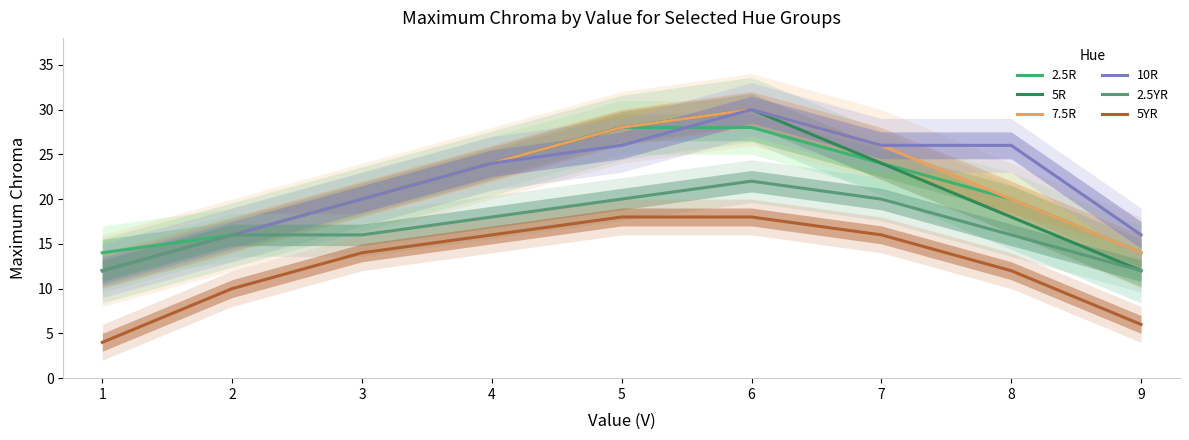

How many 2.5YR values are between 16 and 20?

6